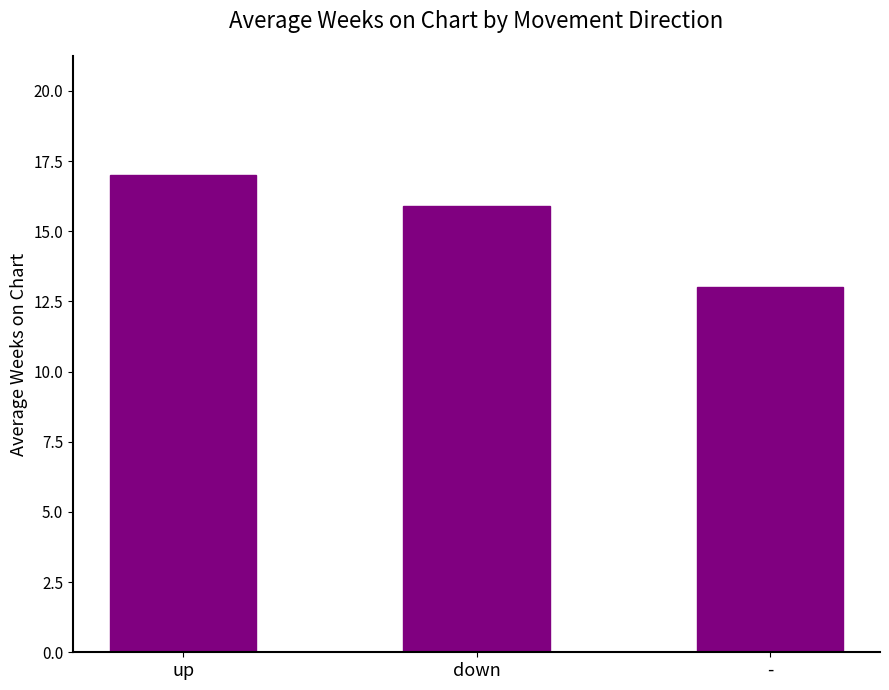

The chart shows a value of 13.0 at -. True or false?

True